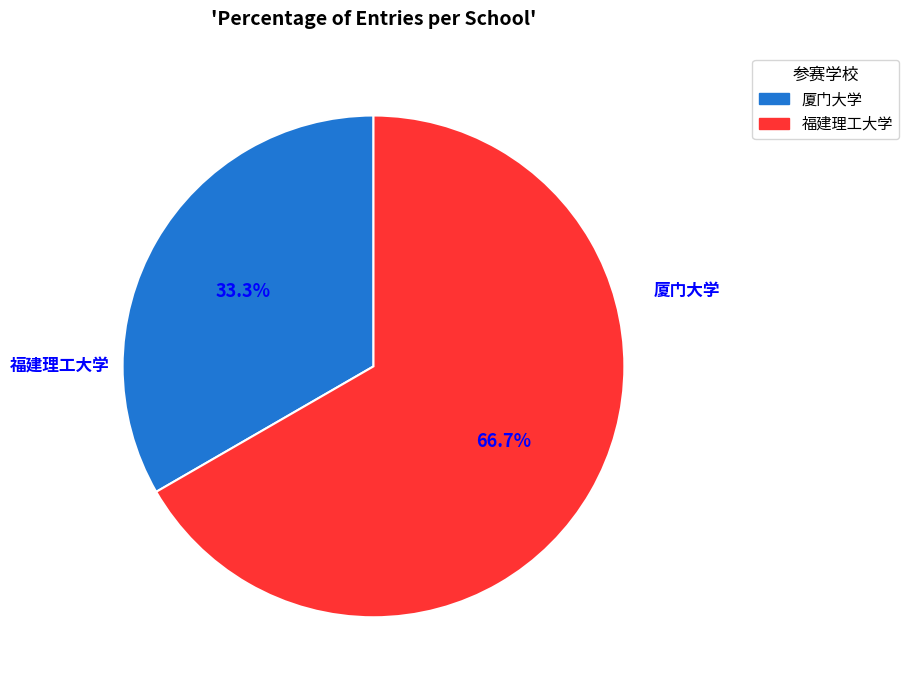

Between 福建理工大学 and 厦门大学, which is larger?

福建理工大学